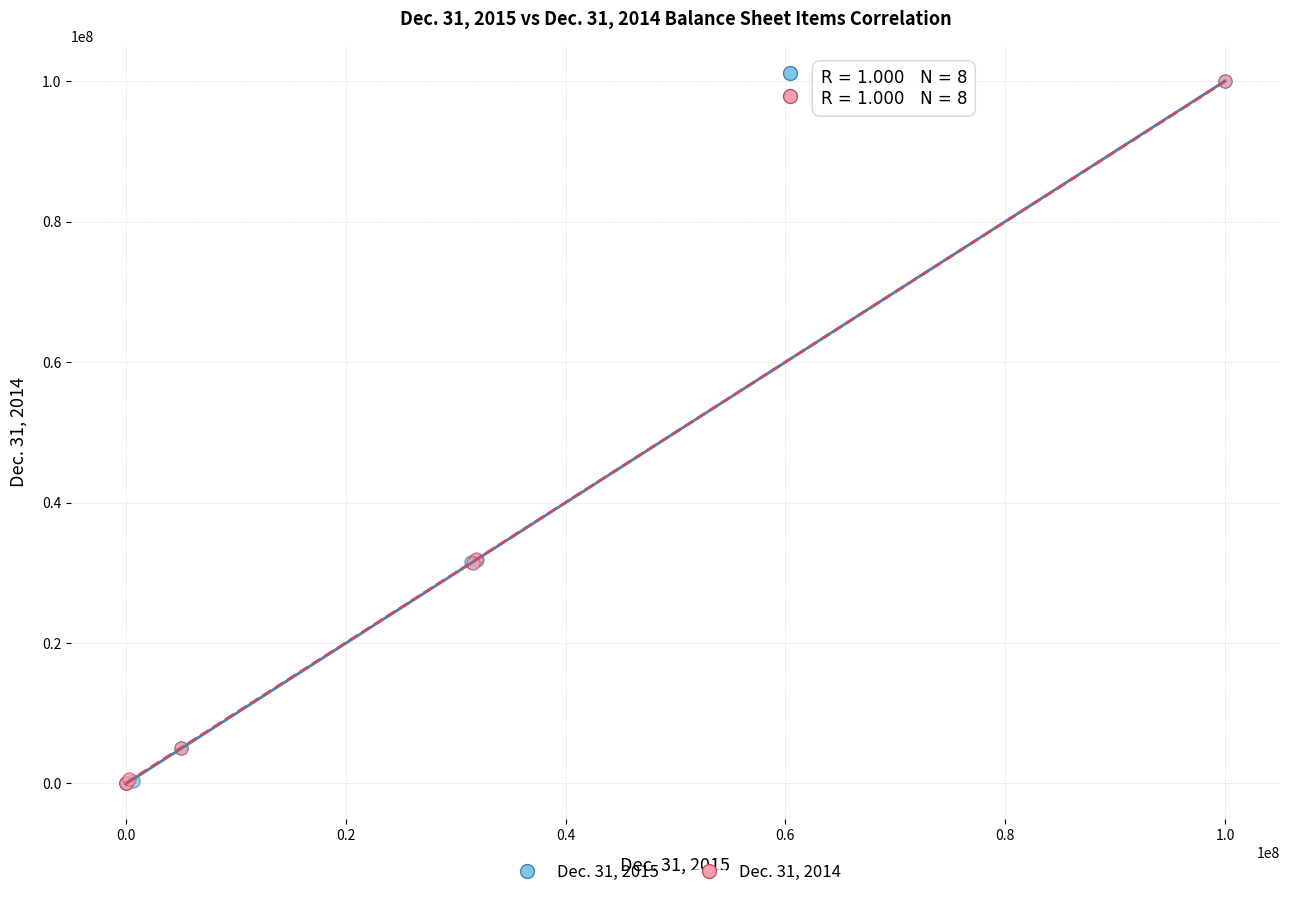

What are all the series names shown in the legend?

Dec. 31, 2015, Dec. 31, 2014